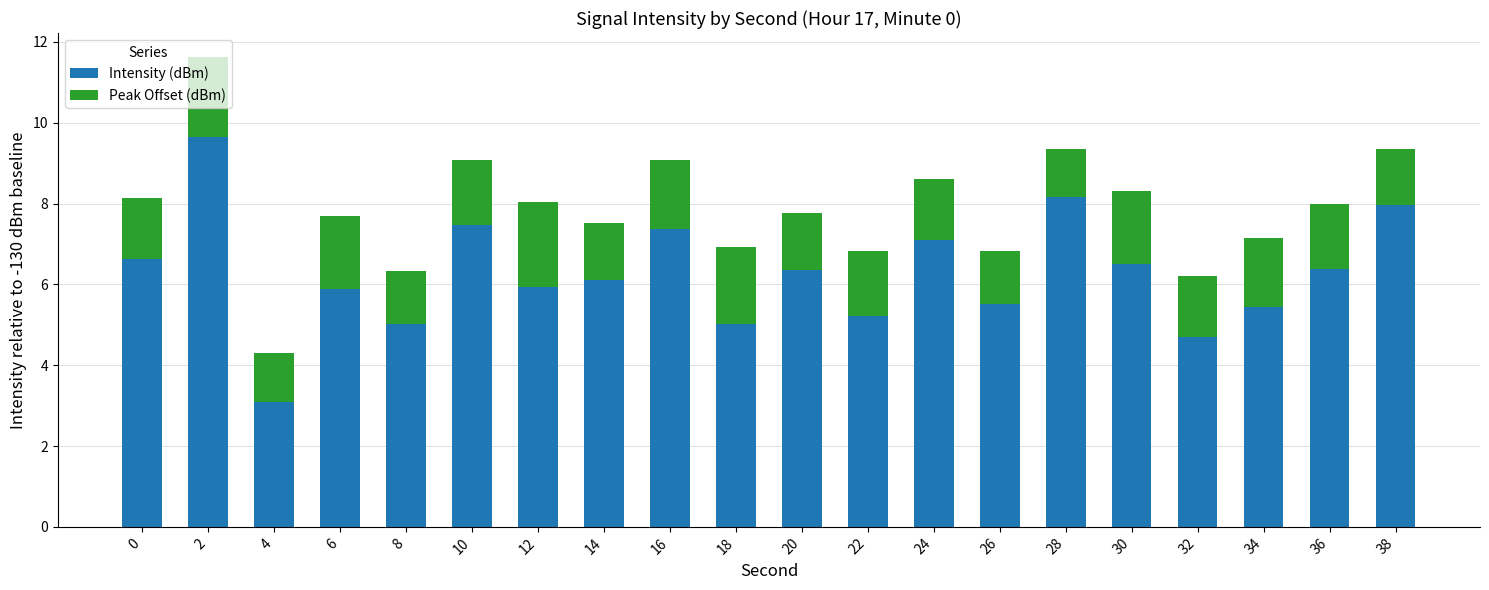

What is the lowest value of the Intensity (dBm) series?

3.1